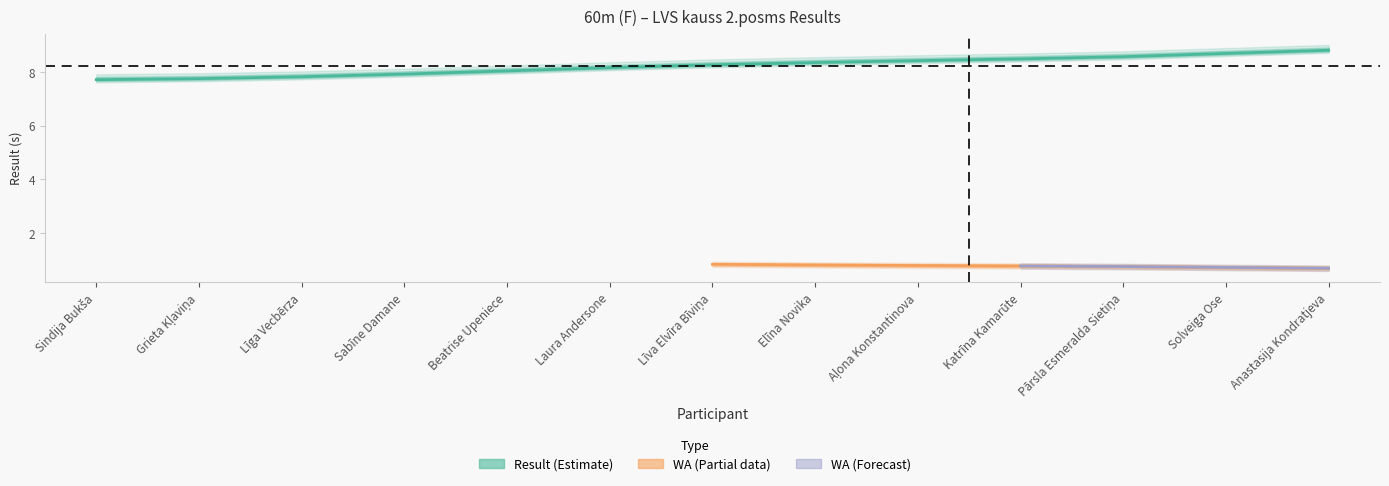

Reading left to right, list all the values displayed in this chart.

7.7	7.8	7.8	7.9	8.0	8.2	8.3	8.4	8.4	8.5	8.6	8.7	8.8